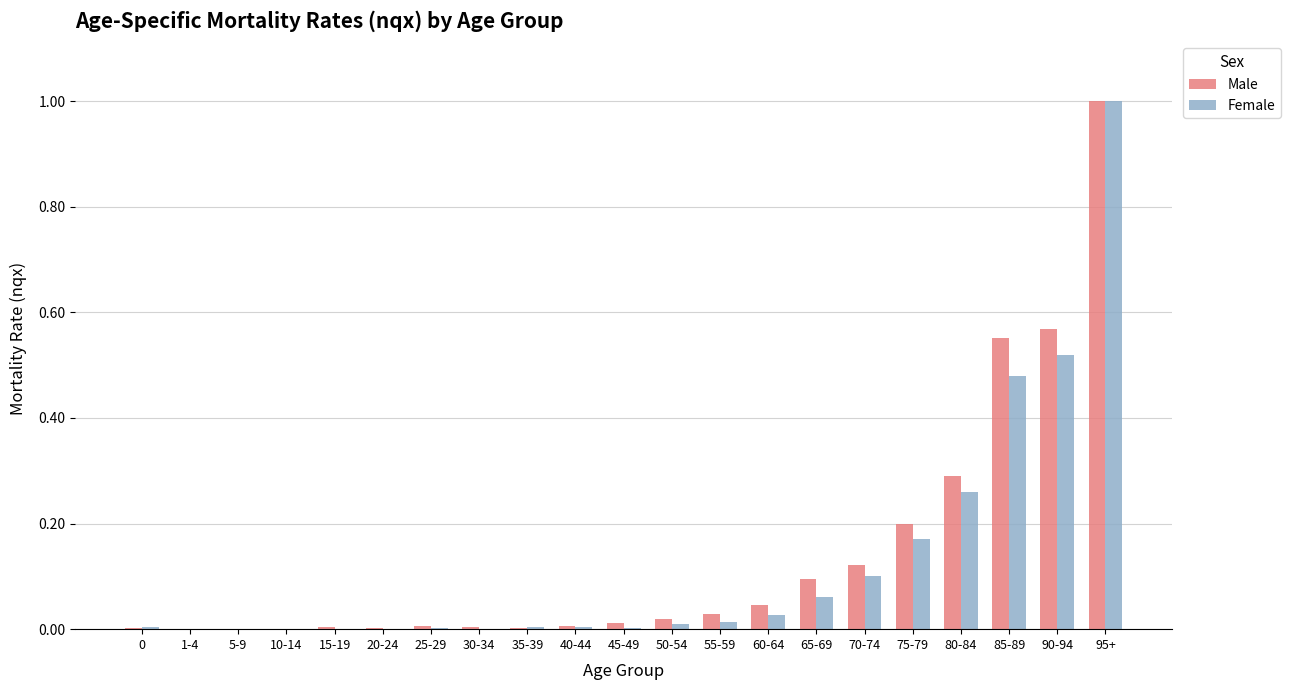

True or false: Female has a value of 0.1 at 80-84.

False